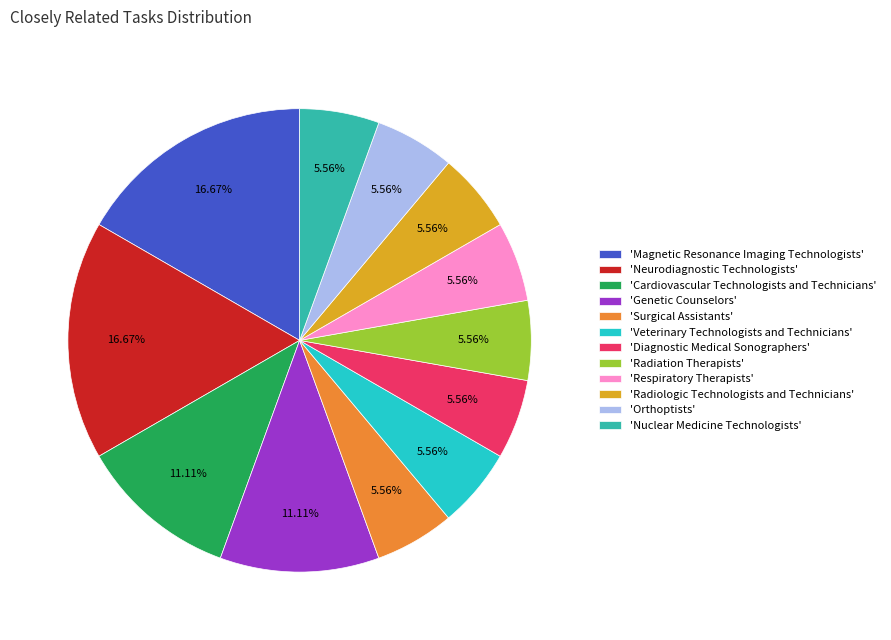

Approximately how many times larger is the value at 'Neurodiagnostic Technologists' compared to 'Surgical Assistants'?

3.0